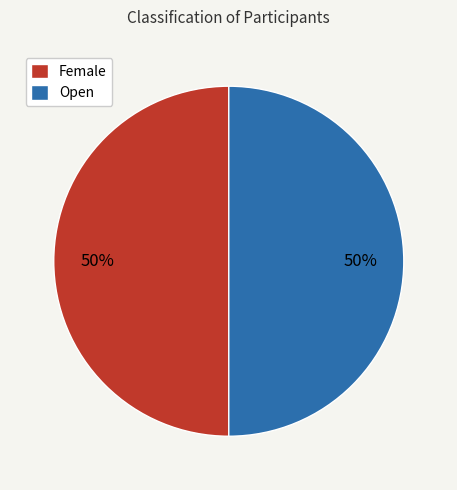

To the nearest percent, what percentage of the pie is Open?

50%